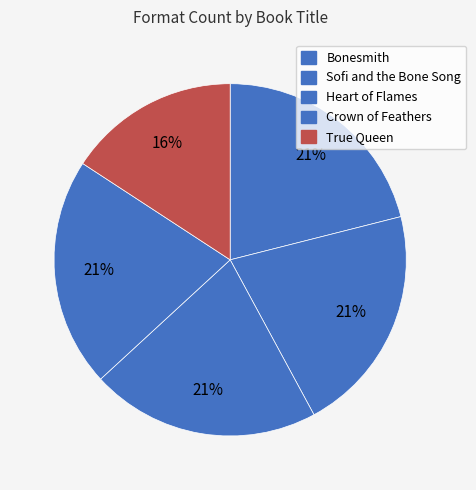

How many slices are in this pie chart?

5